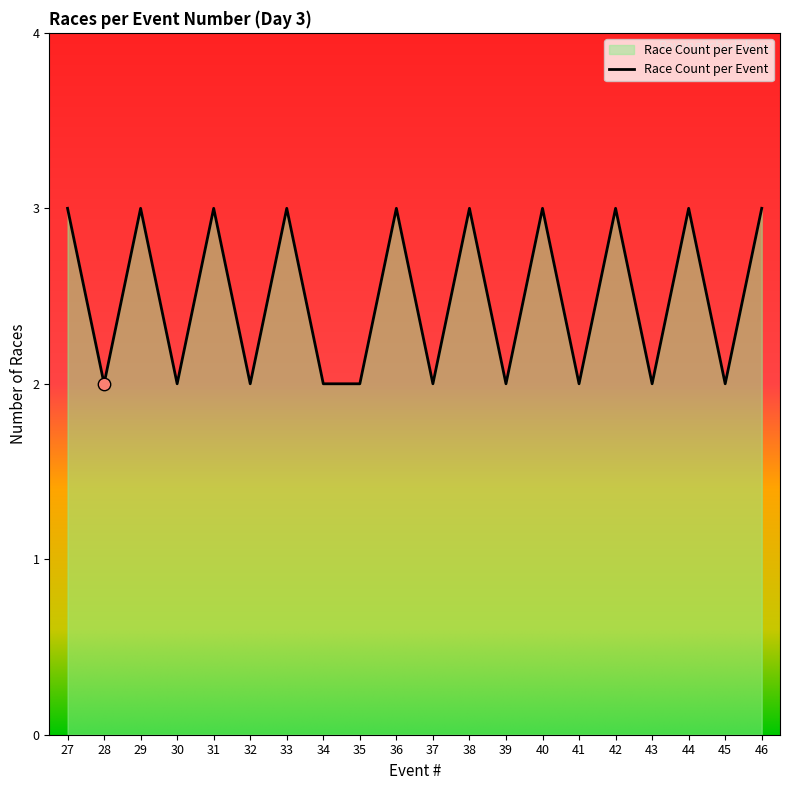

Approximately how many times larger is the value at 29 compared to 36?

1.0